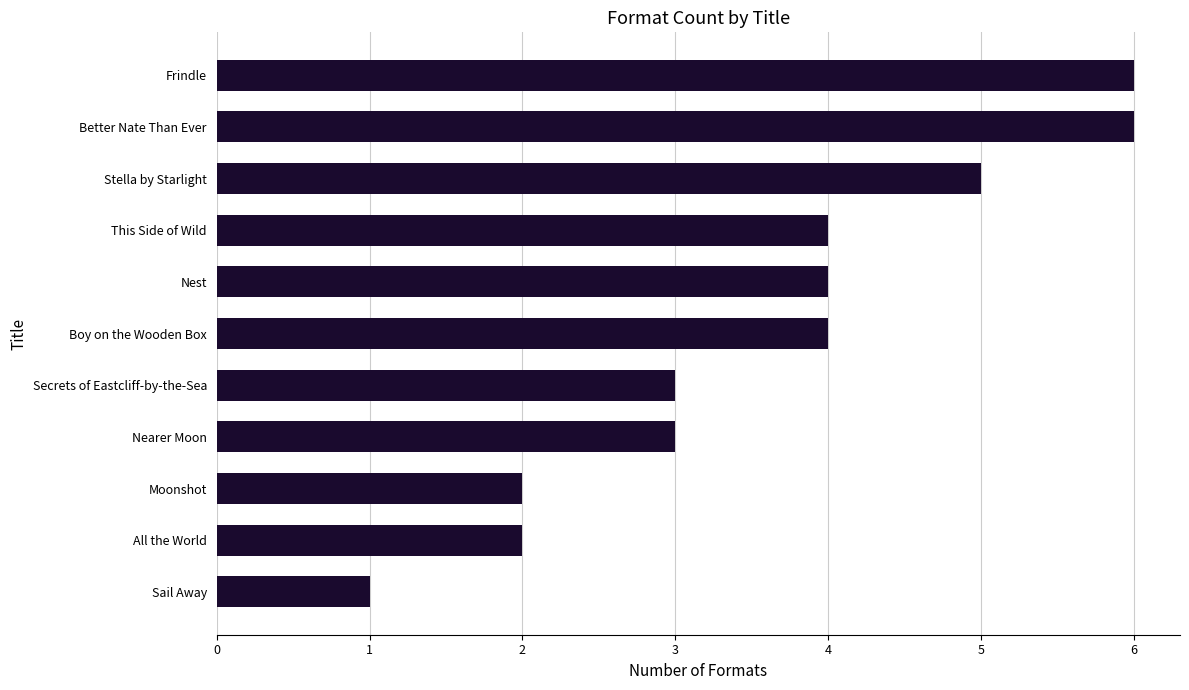

Reading top to bottom, extract all data points from this chart.

Frindle=6	Better Nate Than Ever=6	Stella by Starlight=5	This Side of Wild=4	Nest=4	Boy on the Wooden Box=4	Secrets of Eastcliff-by-the-Sea=3	Nearer Moon=3	Moonshot=2	All the World=2	Sail Away=1